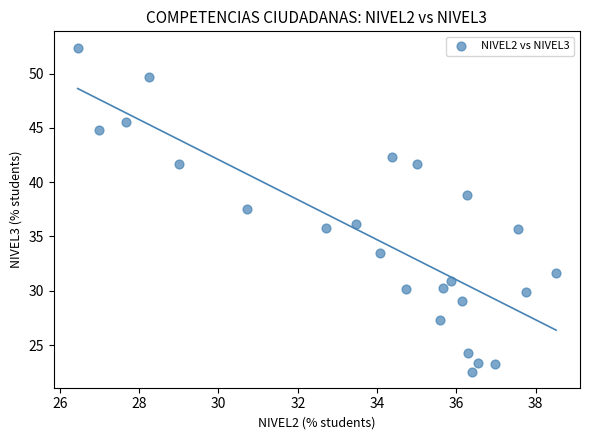

What is the range of Y values (max minus min)?

29.8